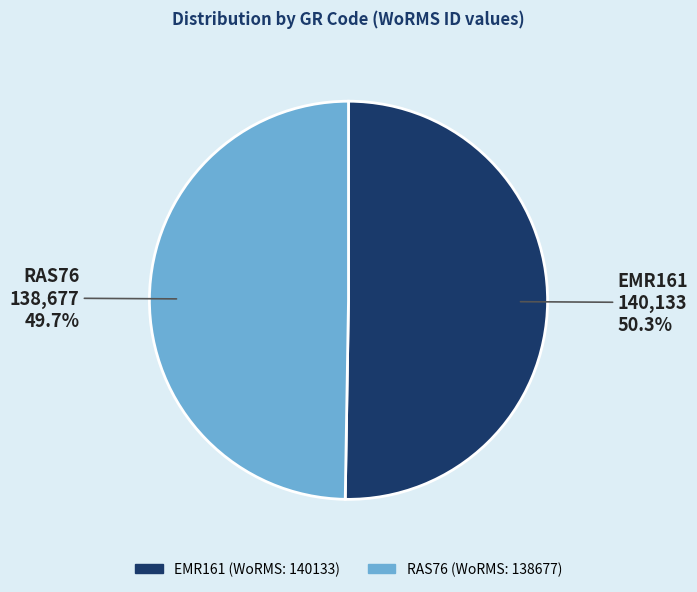

Is there a majority slice in this chart?

Yes